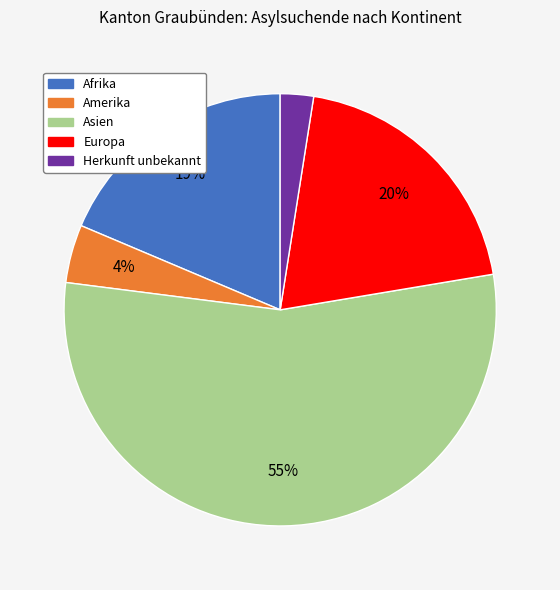

What percentage is the Europa slice, to the nearest percent?

20%